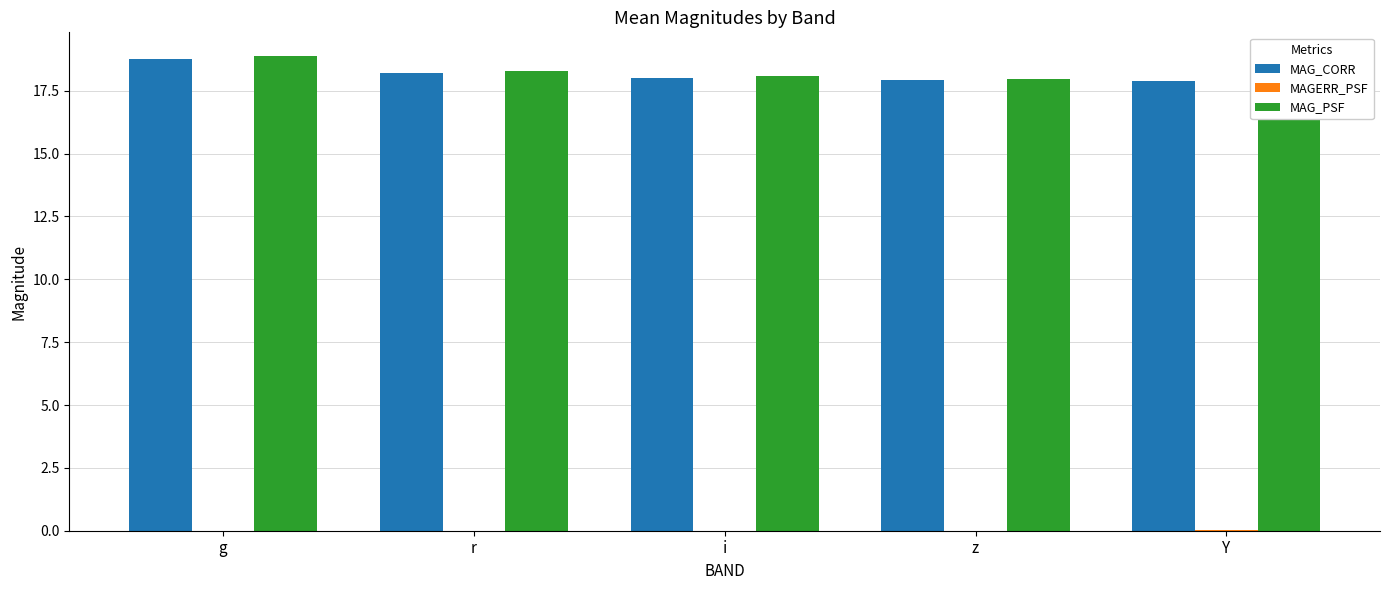

Where is MAGERR_PSF nearest to the value 0?

z